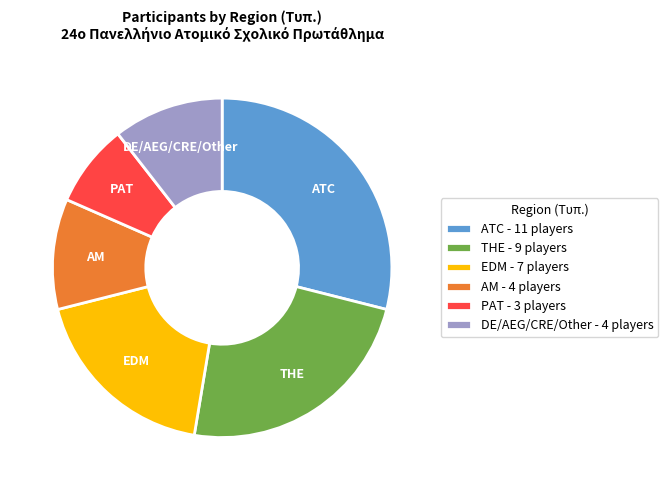

Which has a higher value, ATC - 11 players or PAT - 3 players?

ATC - 11 players